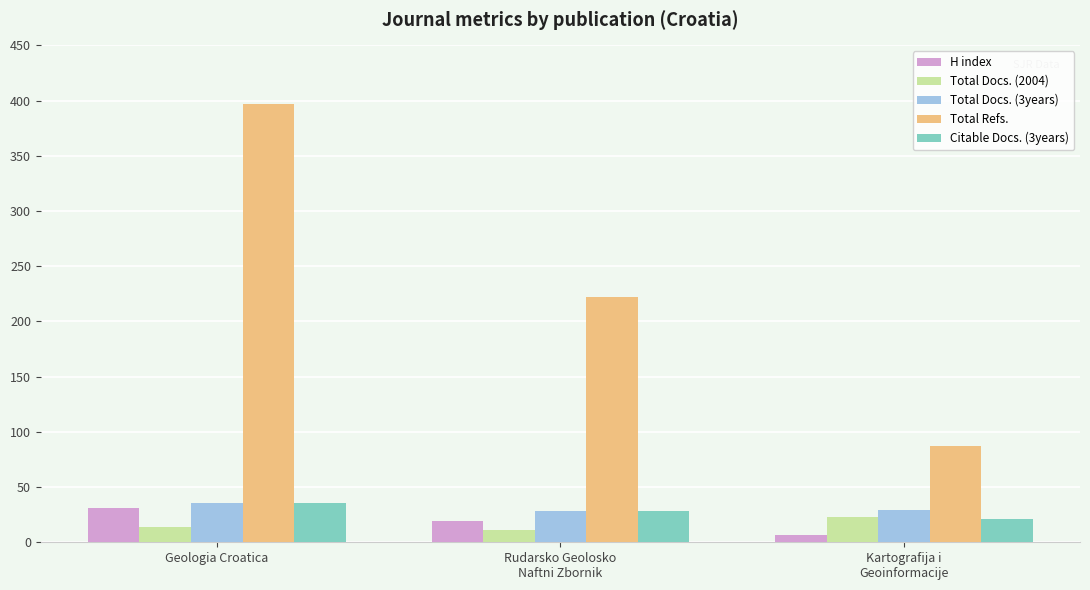

What is the label of the 1st bar from the left?

Geologia Croatica